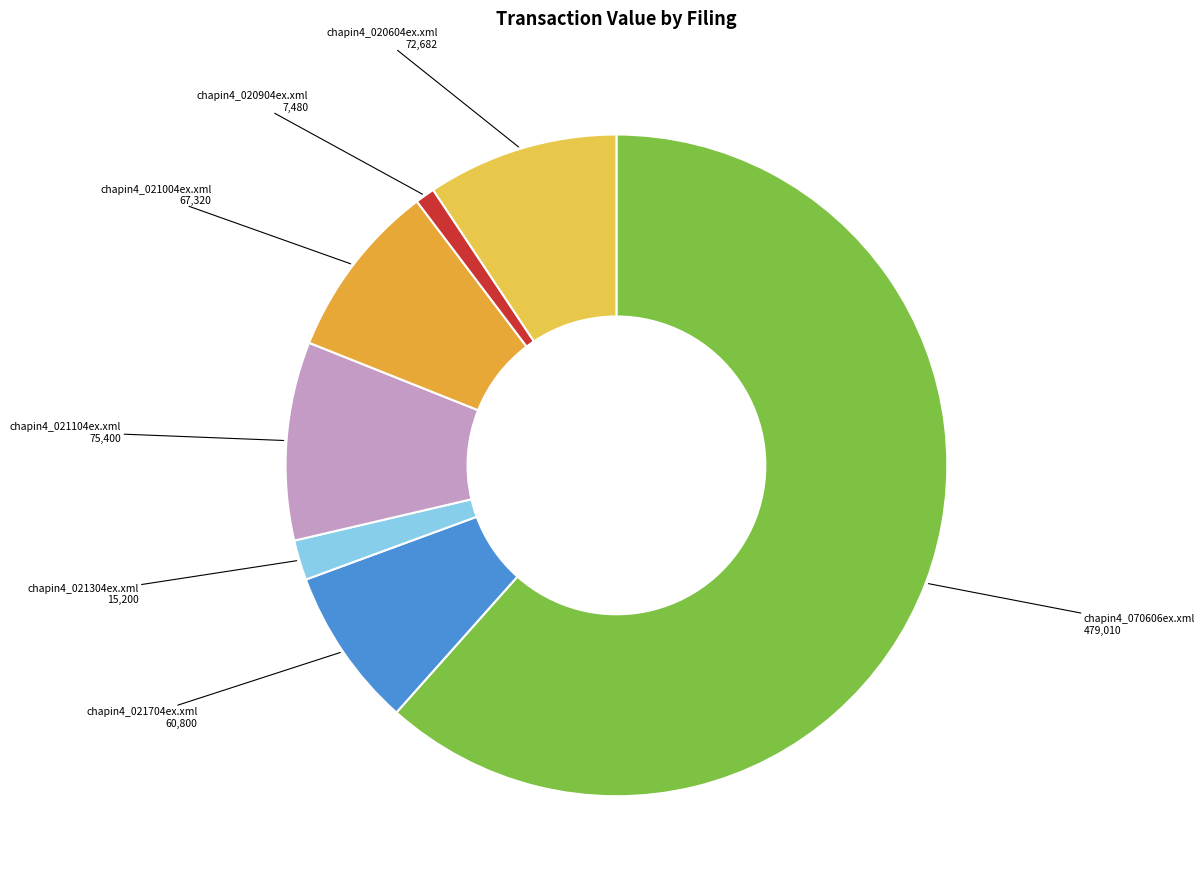

Is there any slice that represents more than half of the pie?

Yes